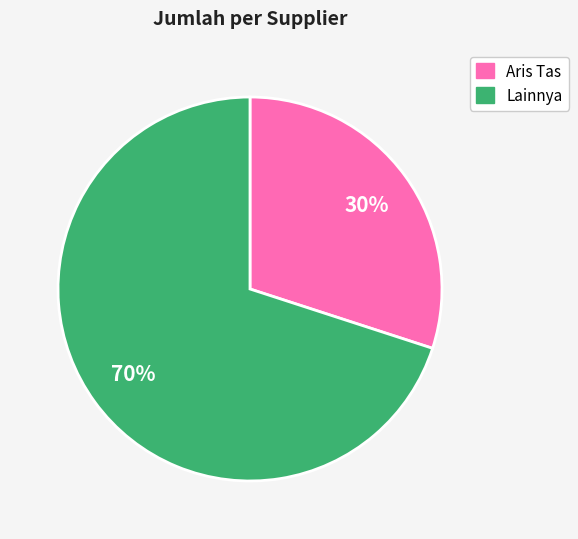

Is there a majority slice in this chart?

Yes